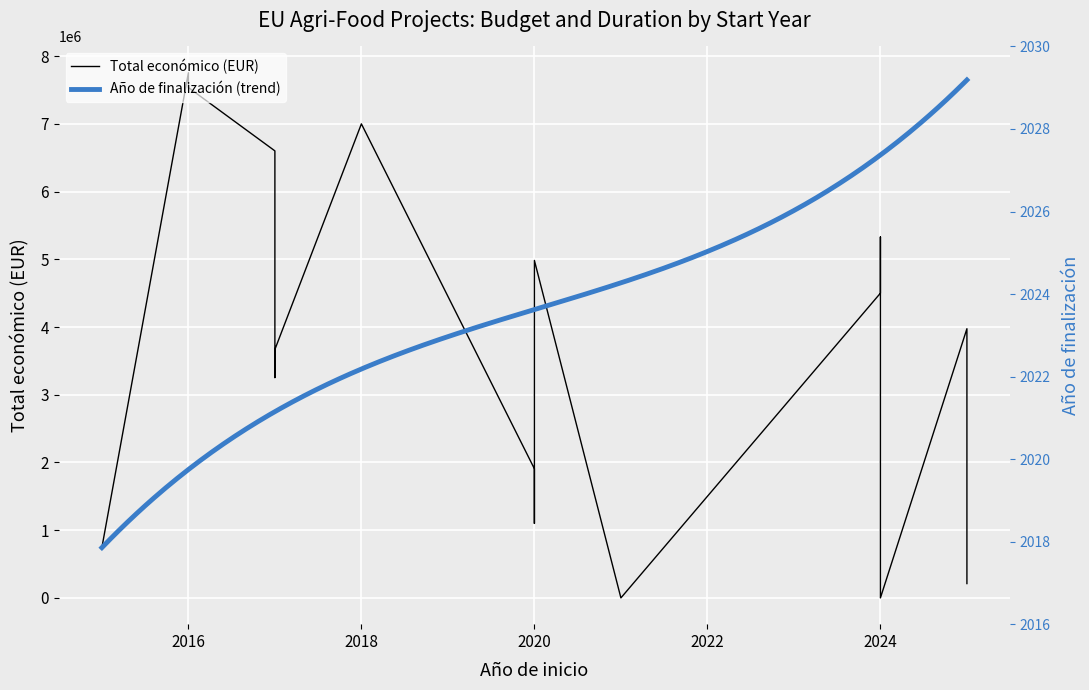

What is the value of the 15th point from the left?

3974796